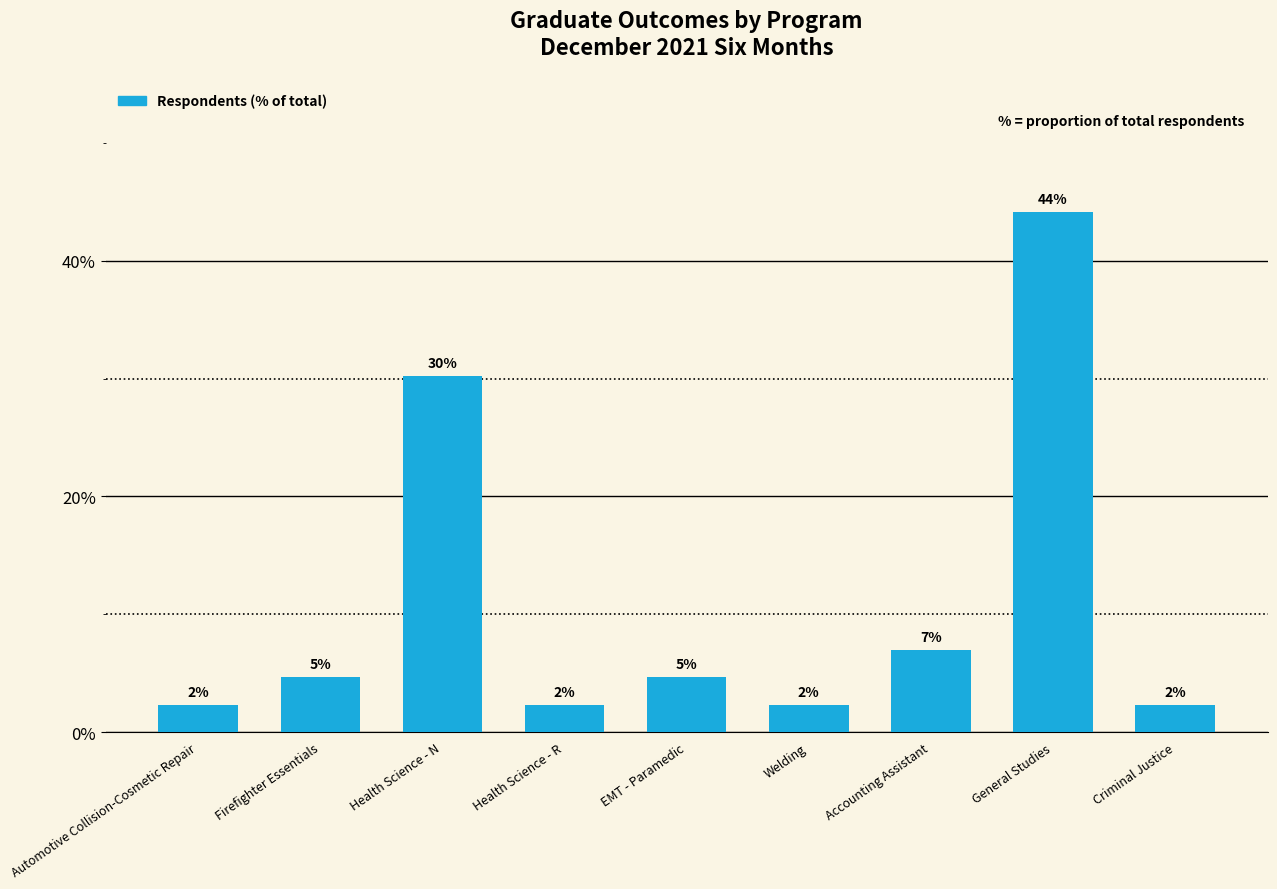

What is the minimum value shown in the chart?

2.3